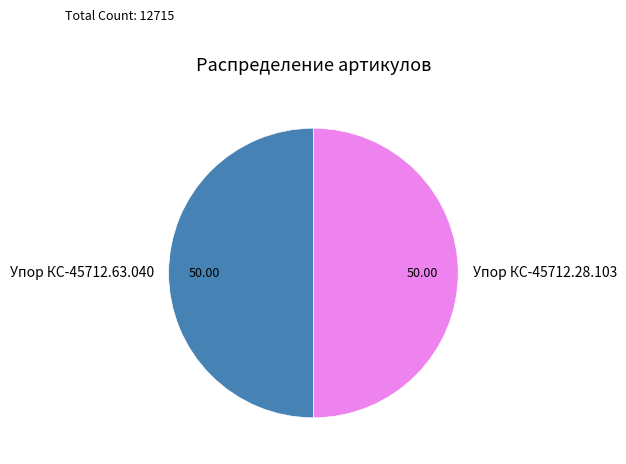

What is the ratio of the value at Упор КС-45712.63.040 to the value at Упор КС-45712.28.103?

1.0